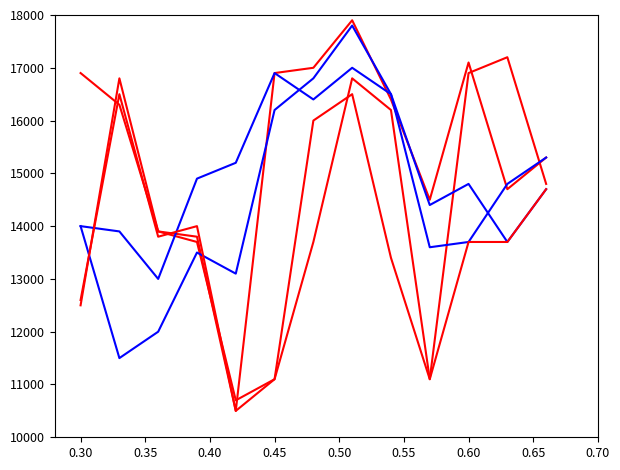

Count the number of categories in the chart.

13